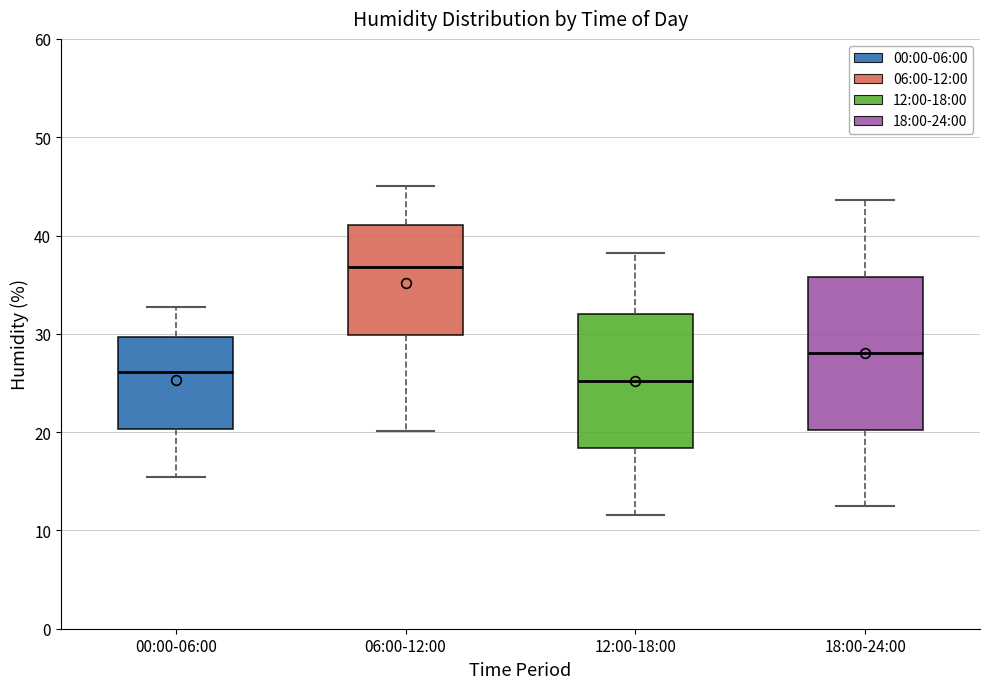

Reading left to right, read every box against the y-axis: the position of its median line, the range the box covers, and the ends of its whiskers. The values are not printed on the chart, so give them approximately, as read against the axis.

00:00-06:00: median 26, box 20 to 30, whiskers 15 to 33
06:00-12:00: median 37, box 30 to 41, whiskers 20 to 45
12:00-18:00: median 25, box 18 to 32, whiskers 12 to 38
18:00-24:00: median 28, box 20 to 36, whiskers 13 to 44